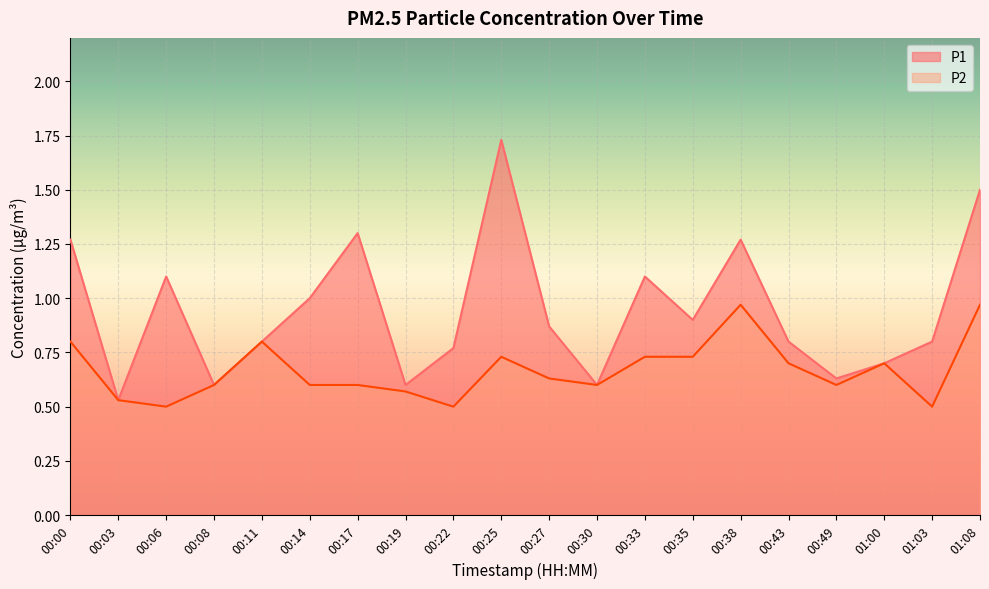

Count the number of categories in the chart.

20